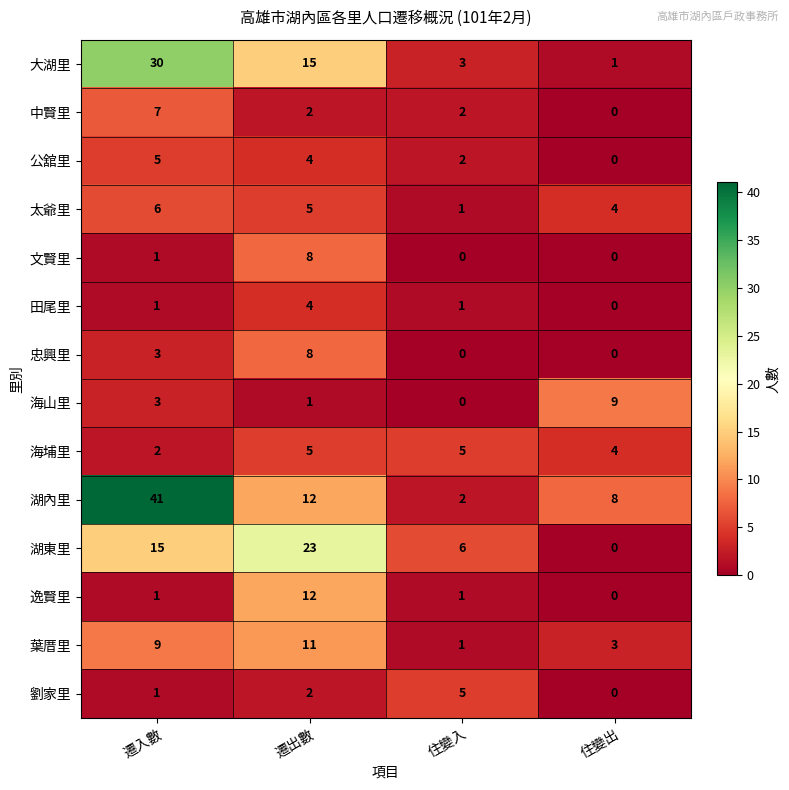

Where is 湖內里 nearest to the value 21?

遷出數